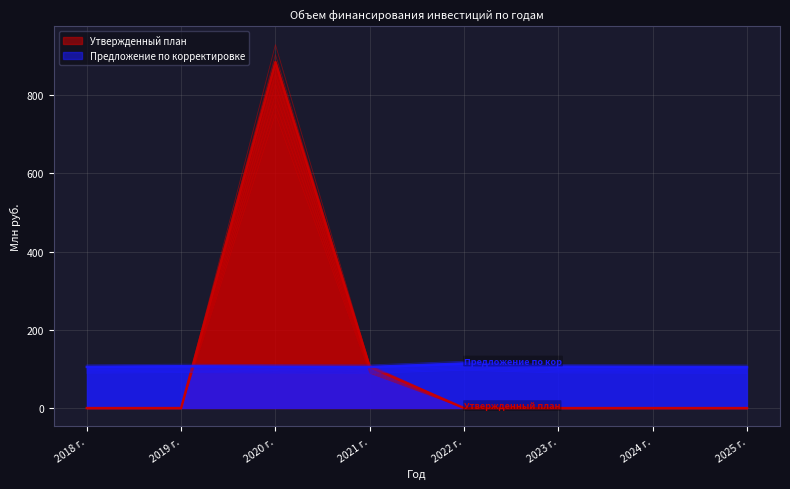

Which series has the largest total across all categories?

Утвержденный план